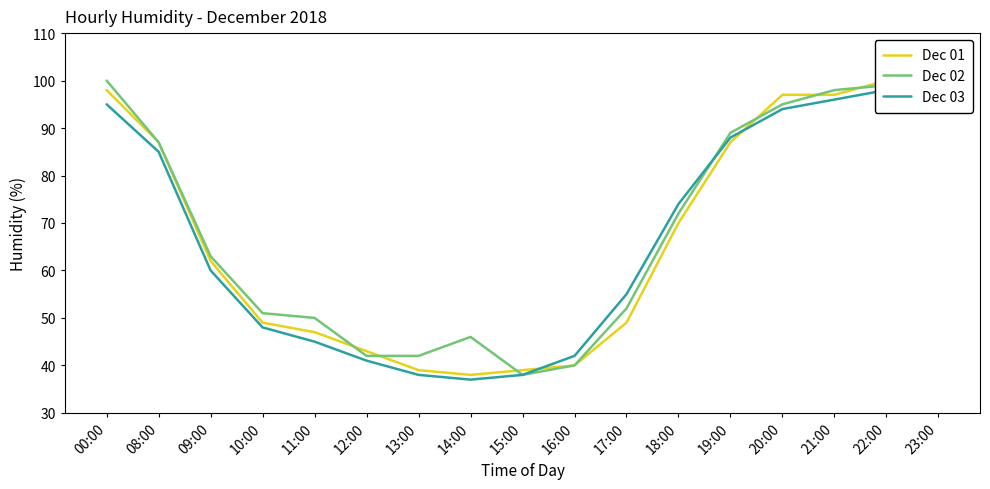

Is it true that Dec 03 equals 95 at 23:00?

True